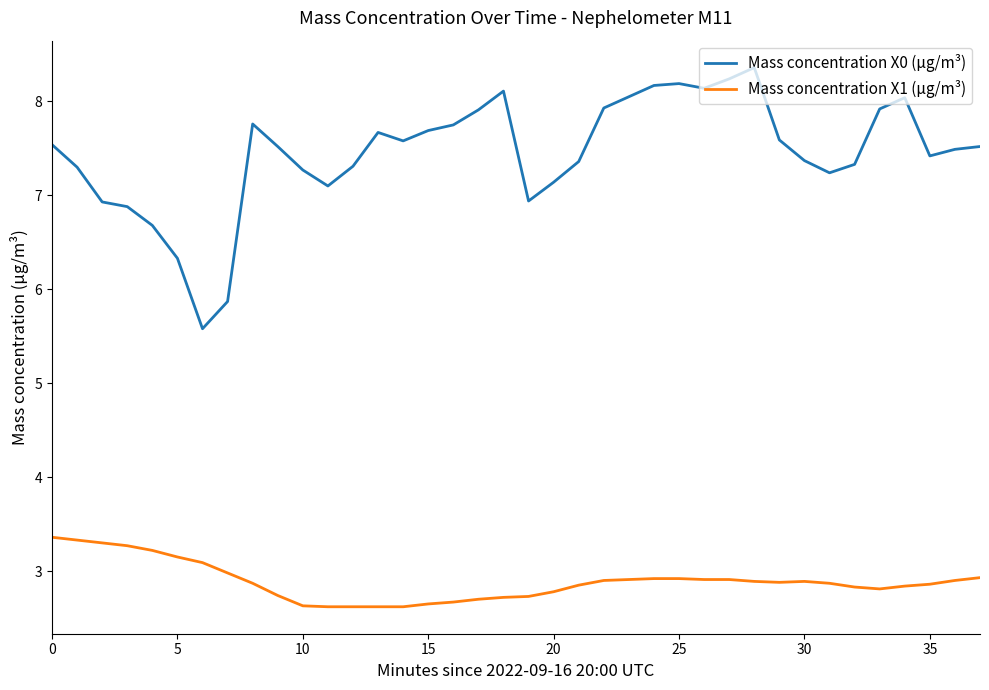

What is the difference between the maximum and minimum values in the Mass concentration X1 (μg/m³) series?

0.7